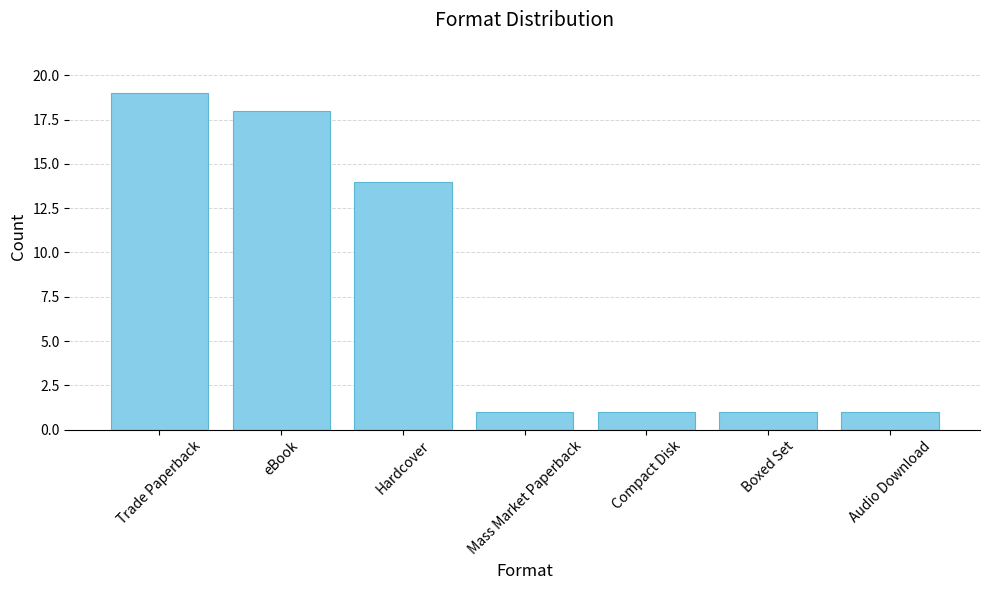

What is the sum of all values?

55